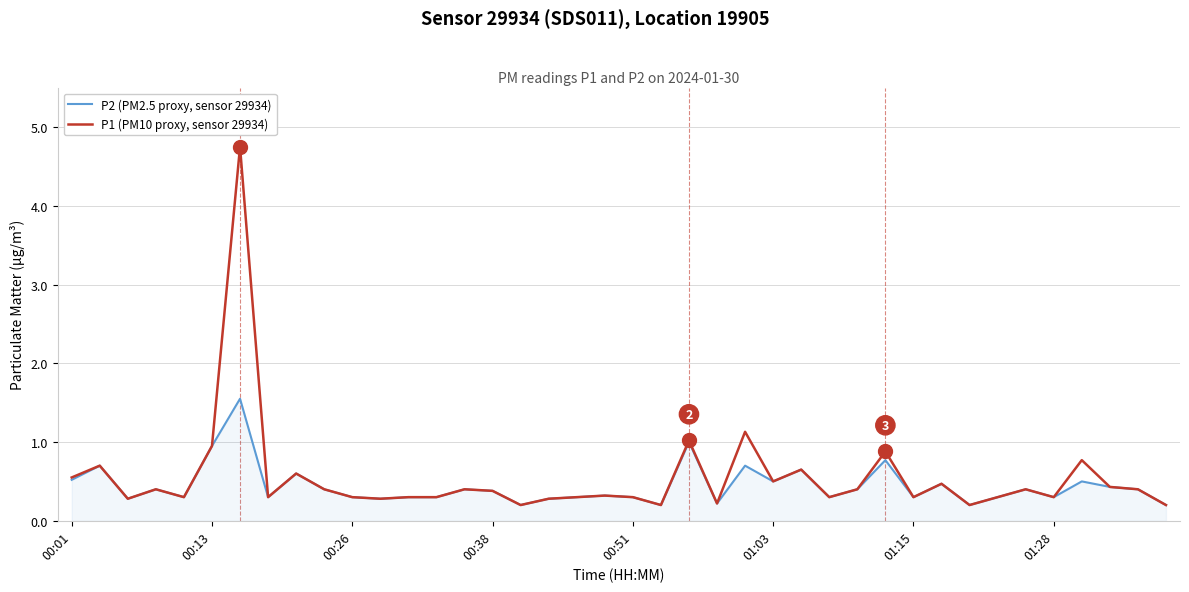

Which series has the largest range (max minus min)?

P1 (PM10 proxy, sensor 29934)